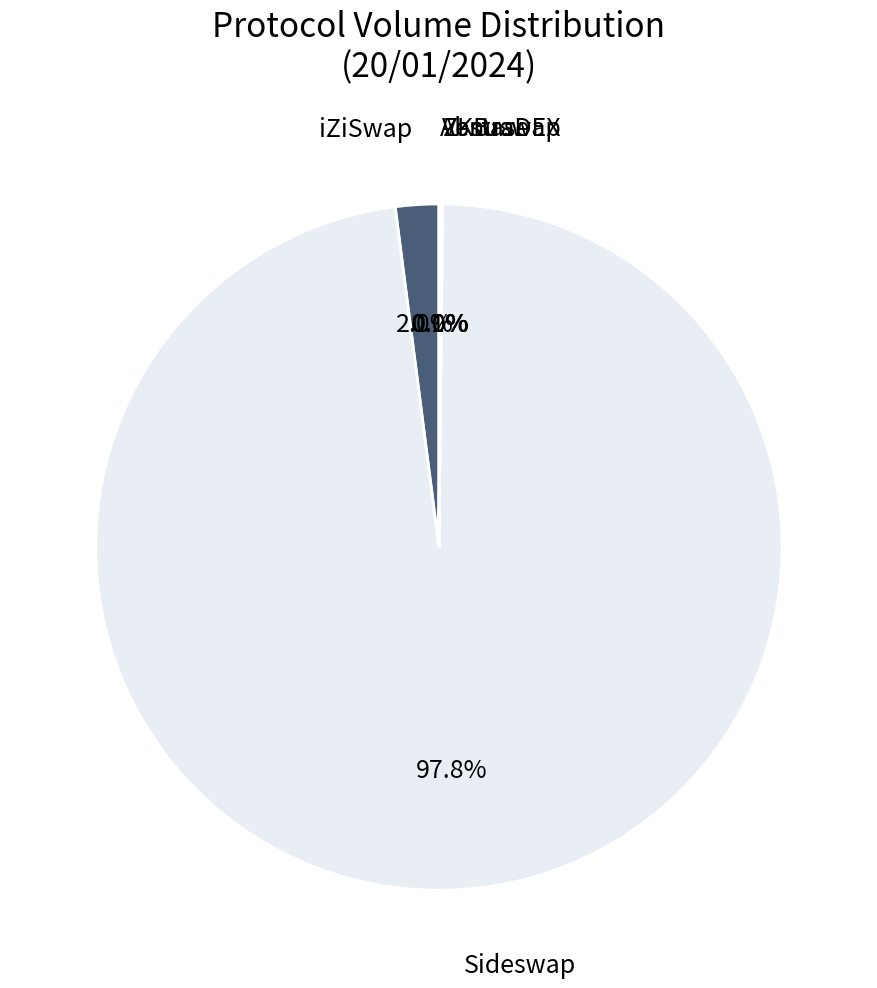

Is there a majority slice in this chart?

Yes